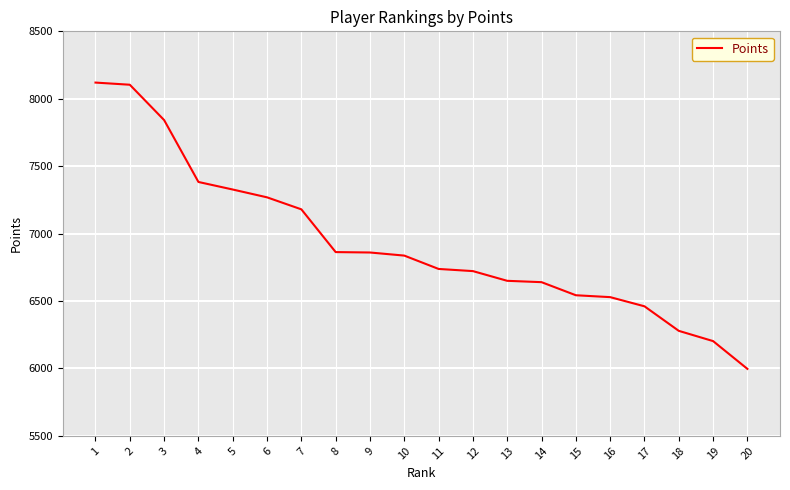

What is the minimum value shown in the chart?

5997